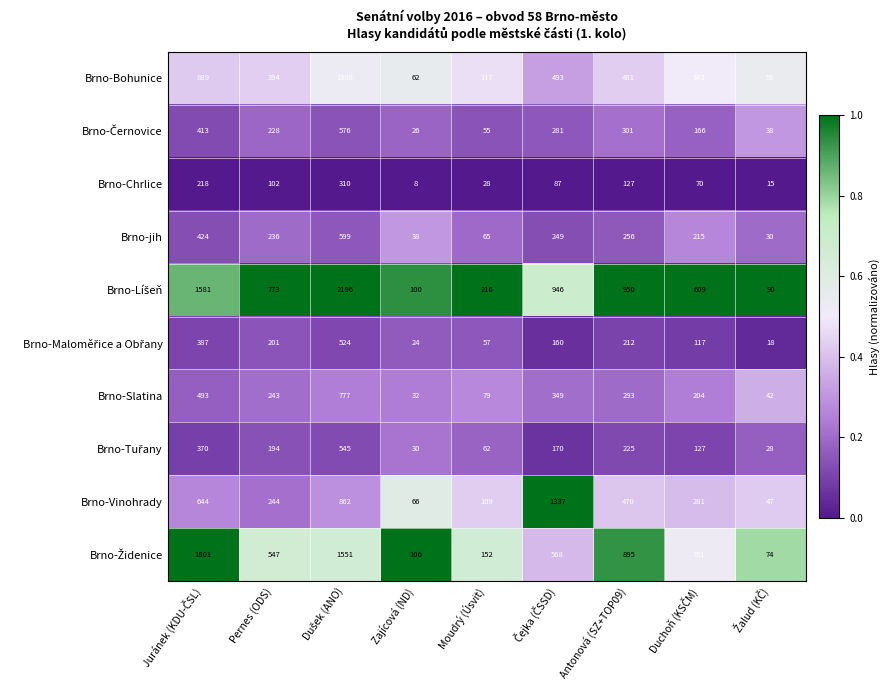

What is the difference between the second highest and second lowest values in the Brno-jih series?

386